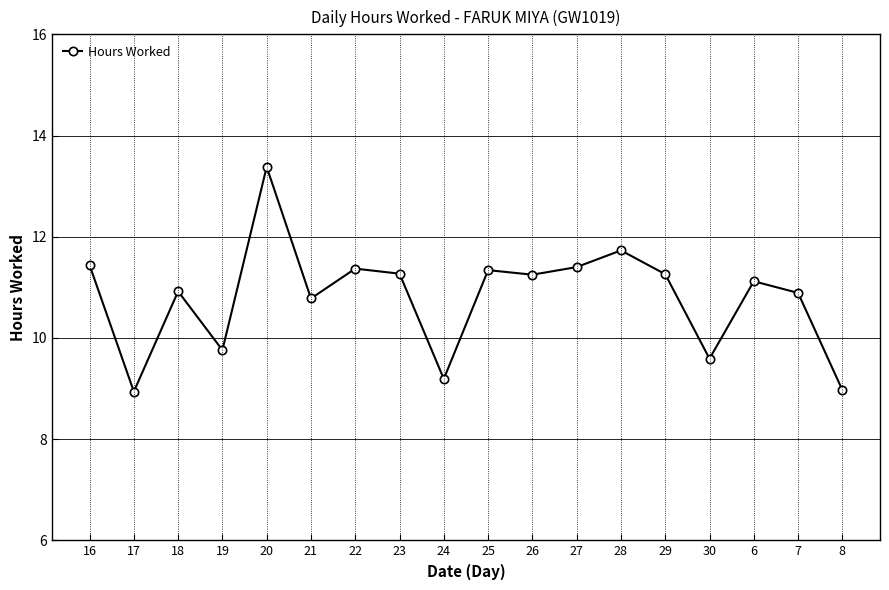

True or false: the data has more than 2 interior local peaks.

True